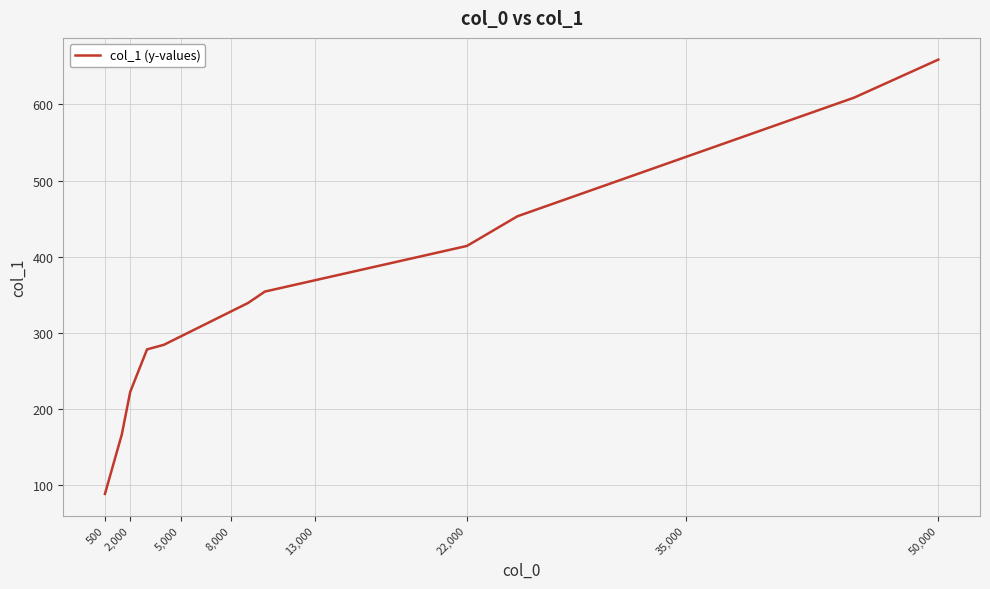

What is the minimum value shown in the chart?

88